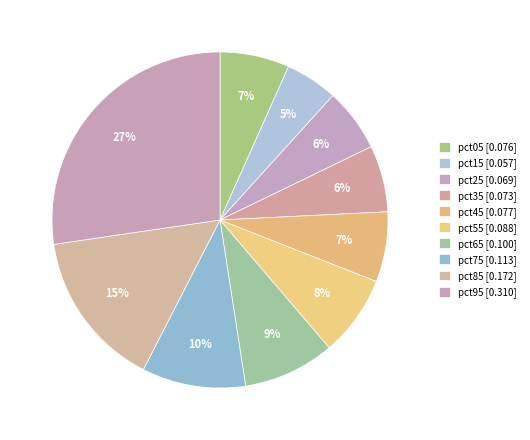

The pct95 slice represents 27% of the pie. True or false?

True